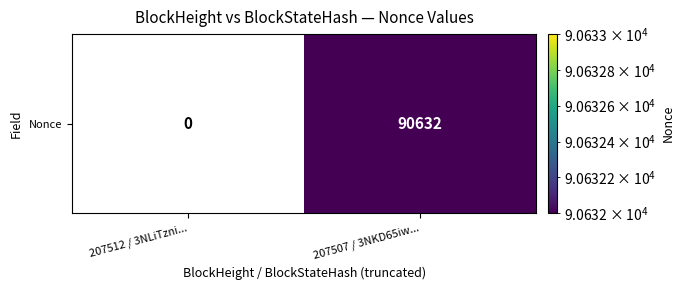

Rank the categories by value from lowest to highest.

207512 / 3NLiTzni..., 207507 / 3NKD65iw...